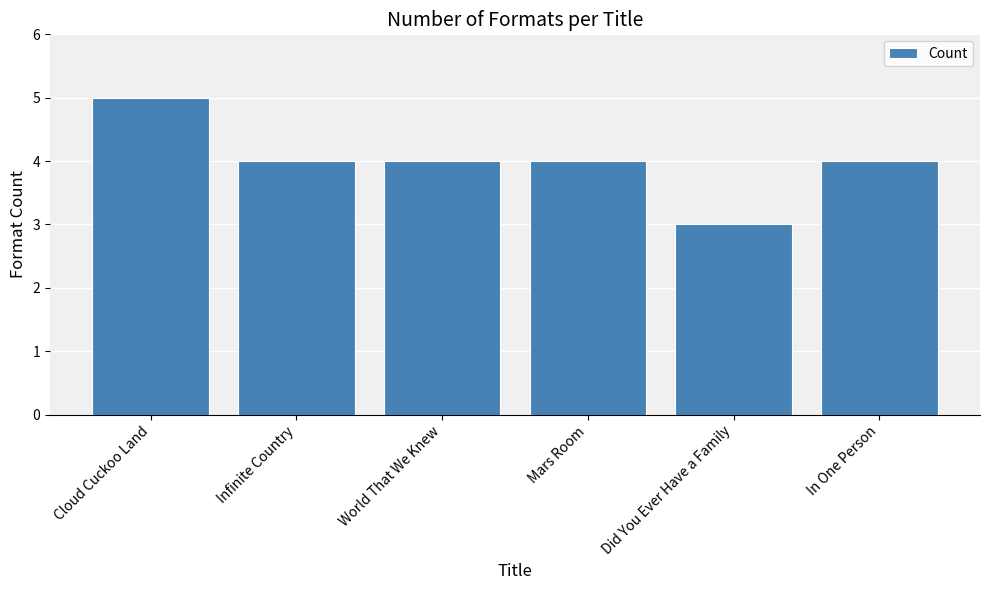

What is the ratio of the value at Mars Room to the value at Did You Ever Have a Family?

1.3